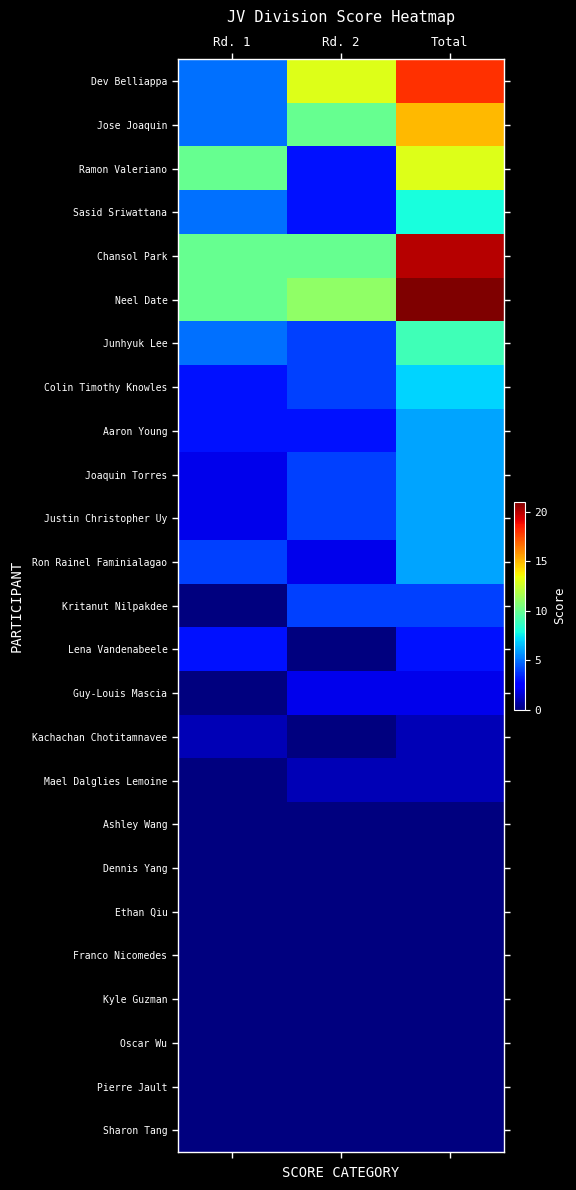

Which series has the largest total across all categories?

Neel Date